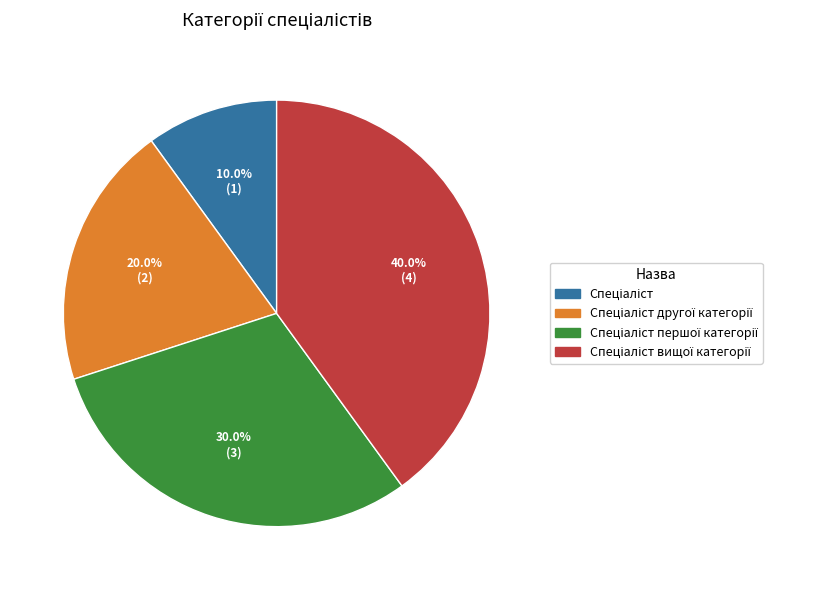

Does any single category account for the majority?

No